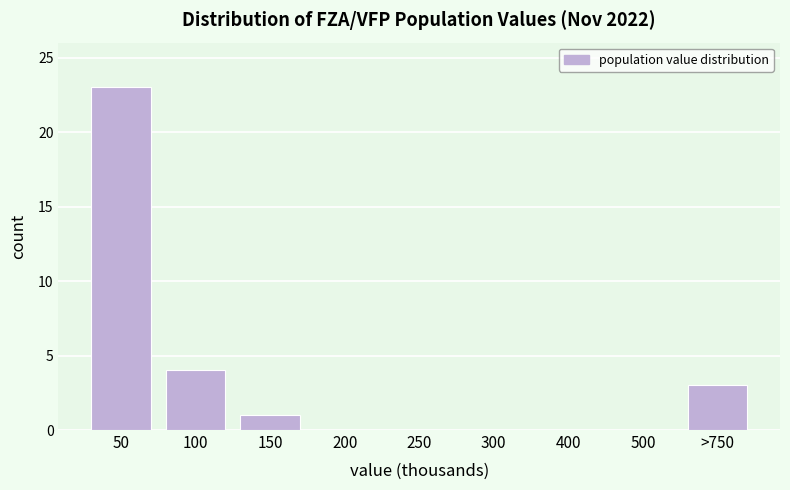

Reading left to right, what are all the values shown in this chart?

50=23	100=4	150=1	200=0	250=0	300=0	400=0	500=0	>750=3